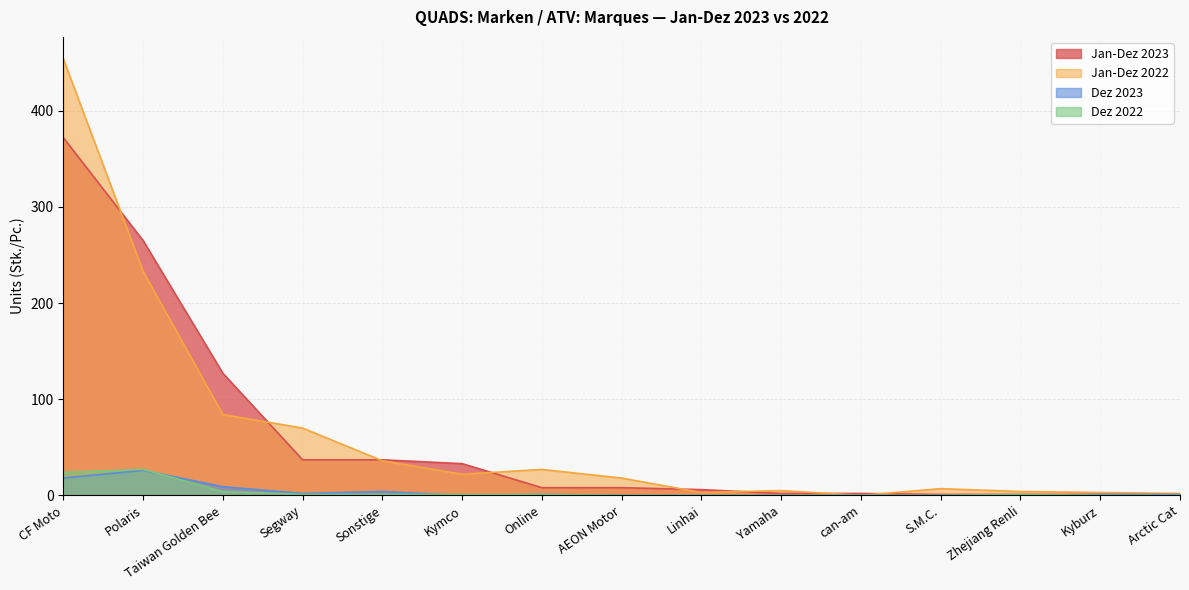

What is the sum of the Jan-Dez 2022 values at Segway and Zhejiang Renli?

74